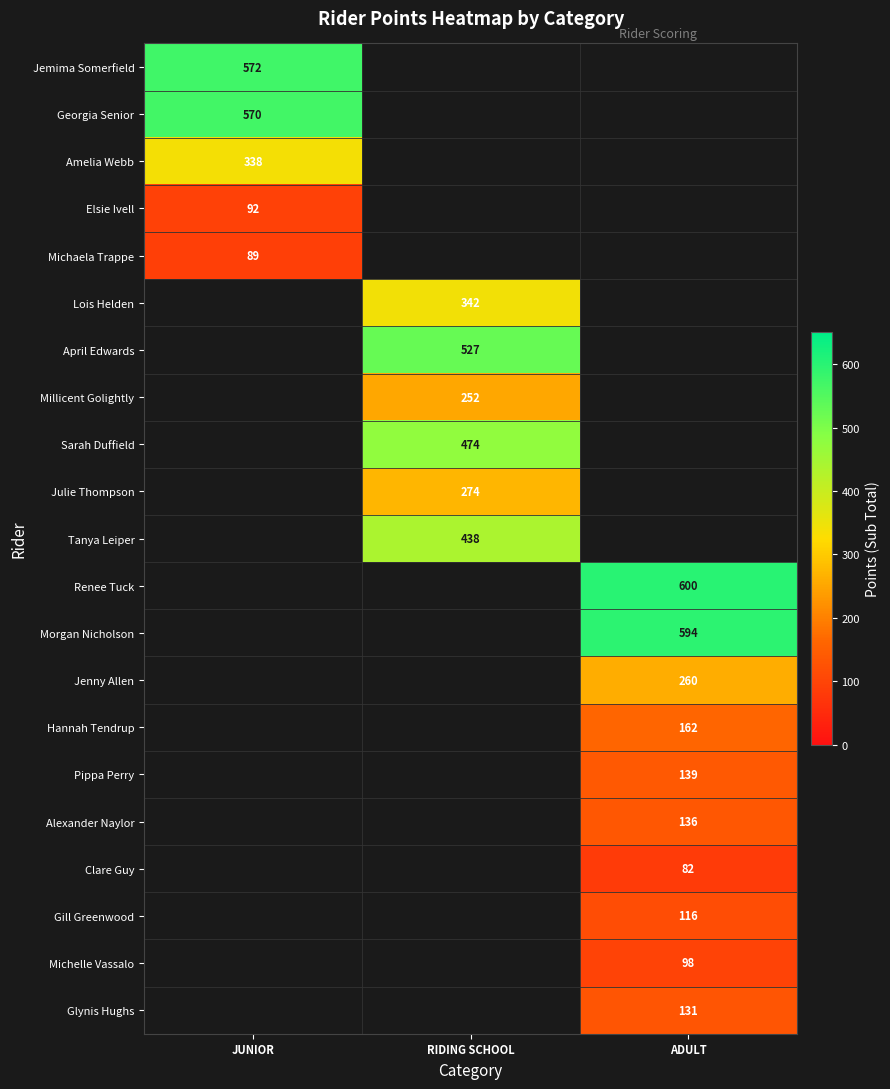

Which has a higher value, ADULT or RIDING SCHOOL?

RIDING SCHOOL